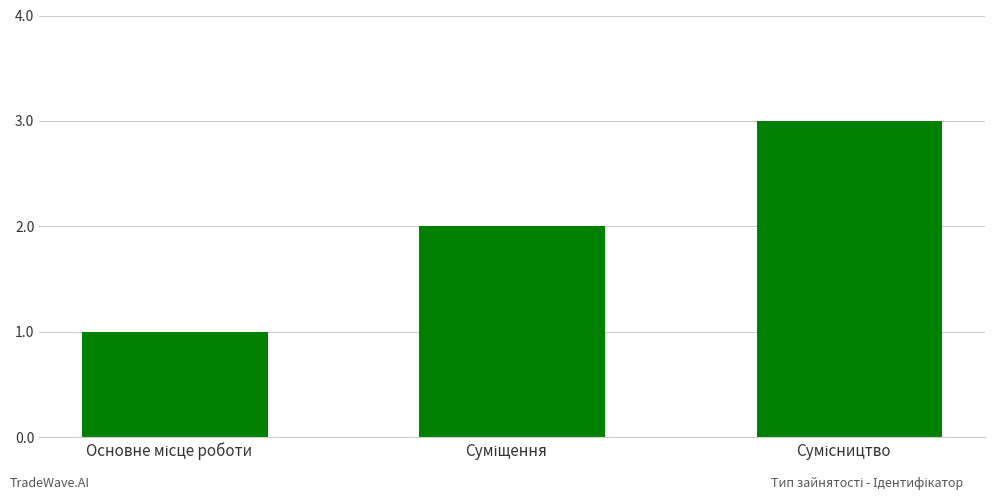

How many bars are there in total?

3